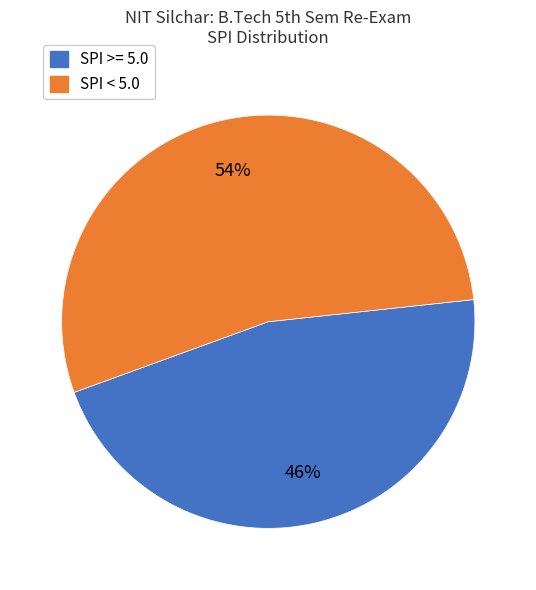

Is there a majority slice in this chart?

Yes